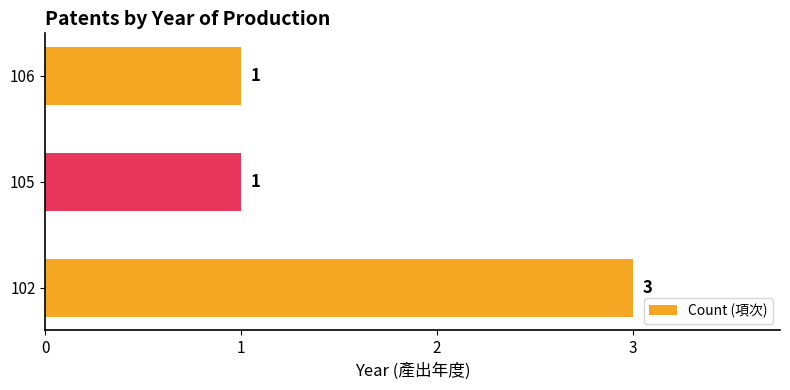

What is the sum of all values?

5